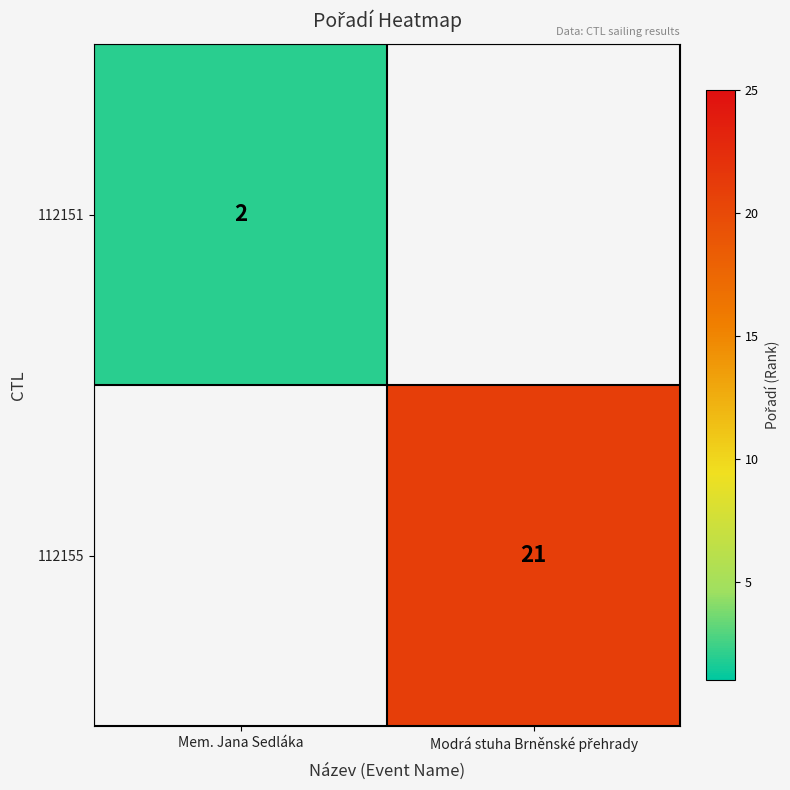

Which has a higher value, Mem. Jana Sedláka or Modrá stuha Brněnské přehrady?

Modrá stuha Brněnské přehrady